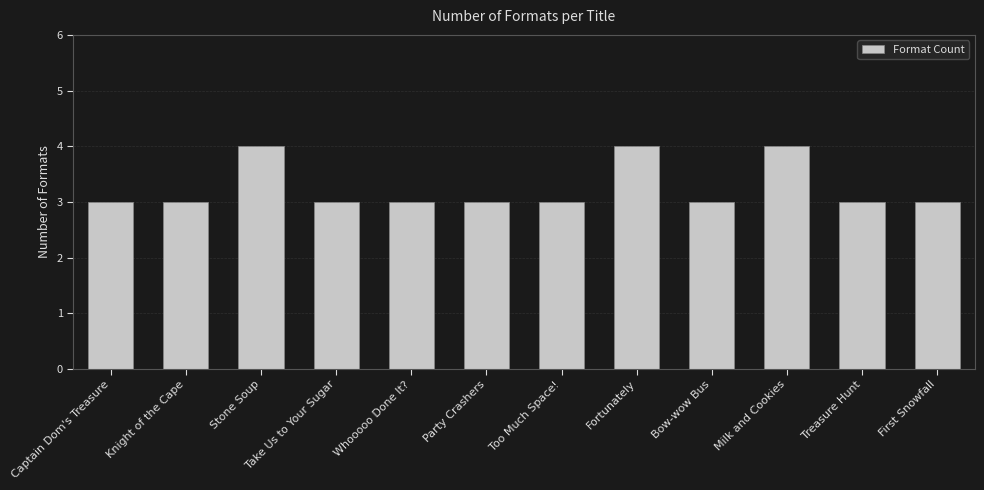

What is the minimum value shown in the chart?

3